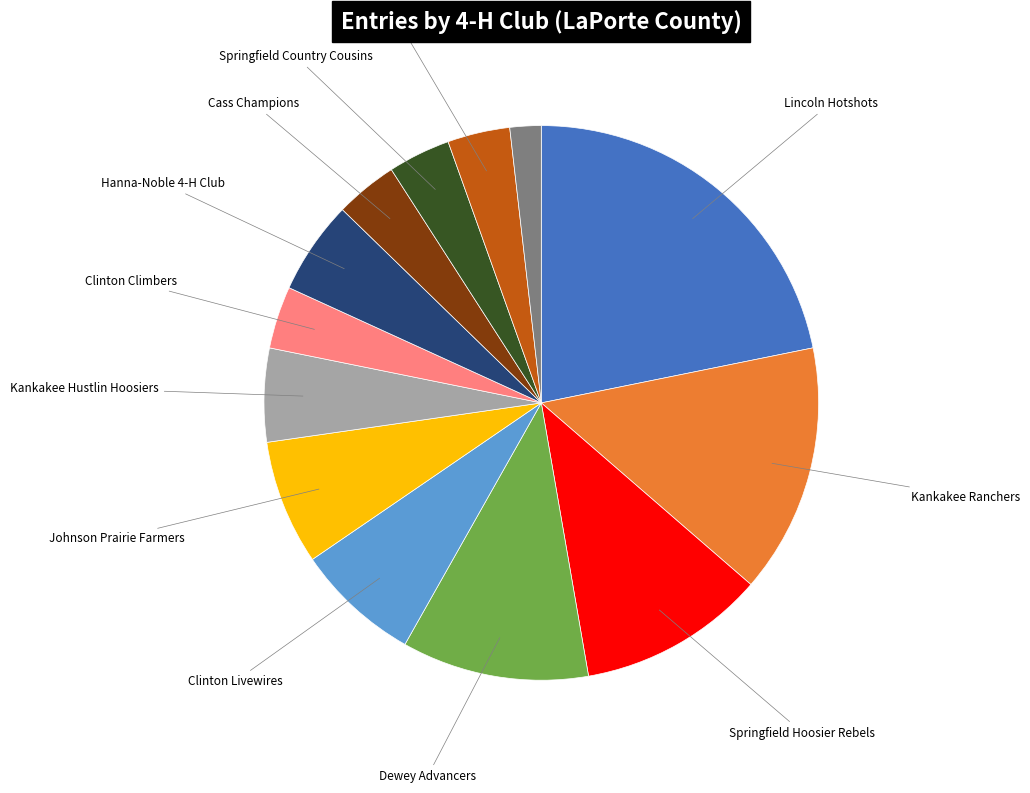

Is there a majority slice in this chart?

No